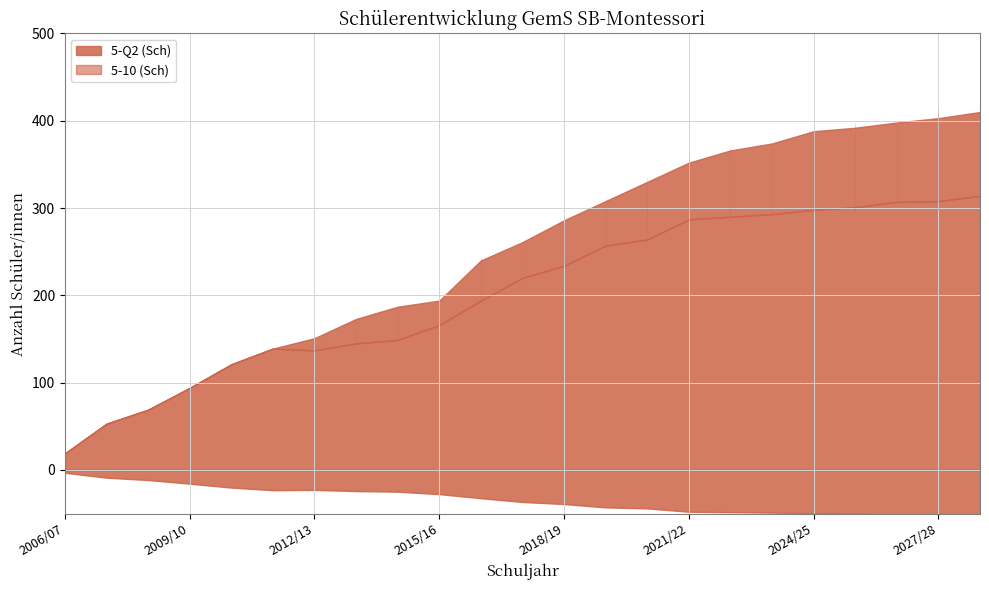

Is the value of 5-Q2 (Sch) at 2010/11 greater than the value of 5-10 (Sch) at 2011/12?

No